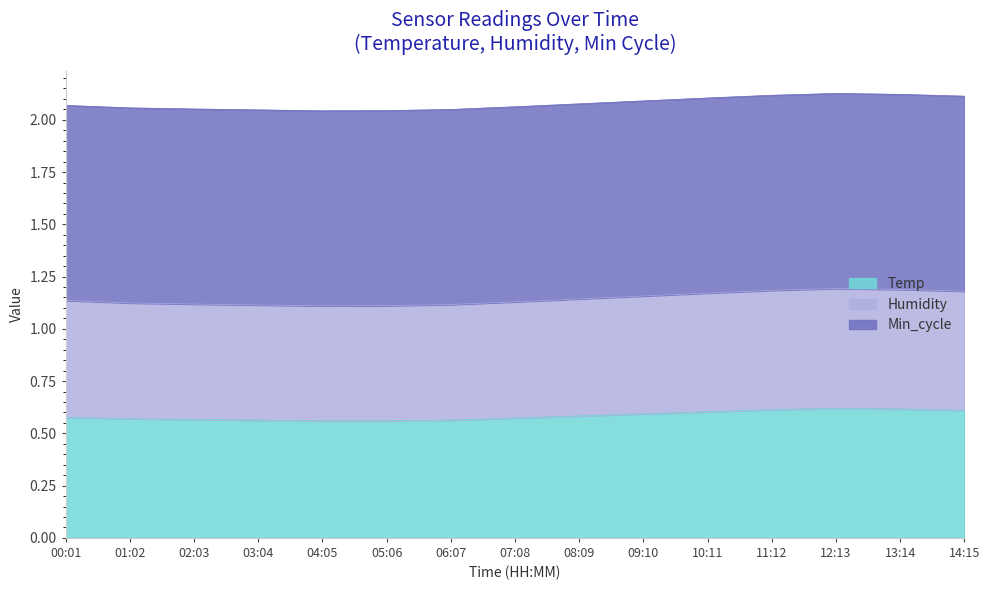

True or false: Humidity and Temp intersect in this chart.

False